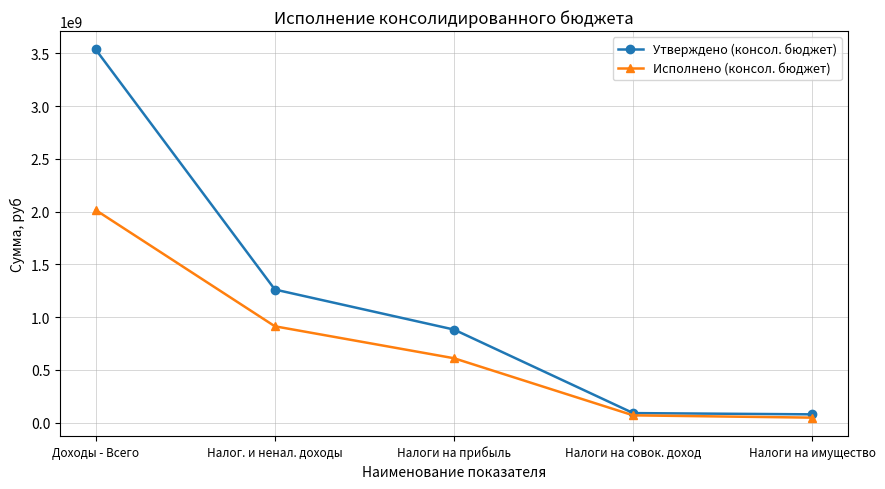

What is the value of the Исполнено (консол. бюджет) point at the 5th from the left?

47671206.4